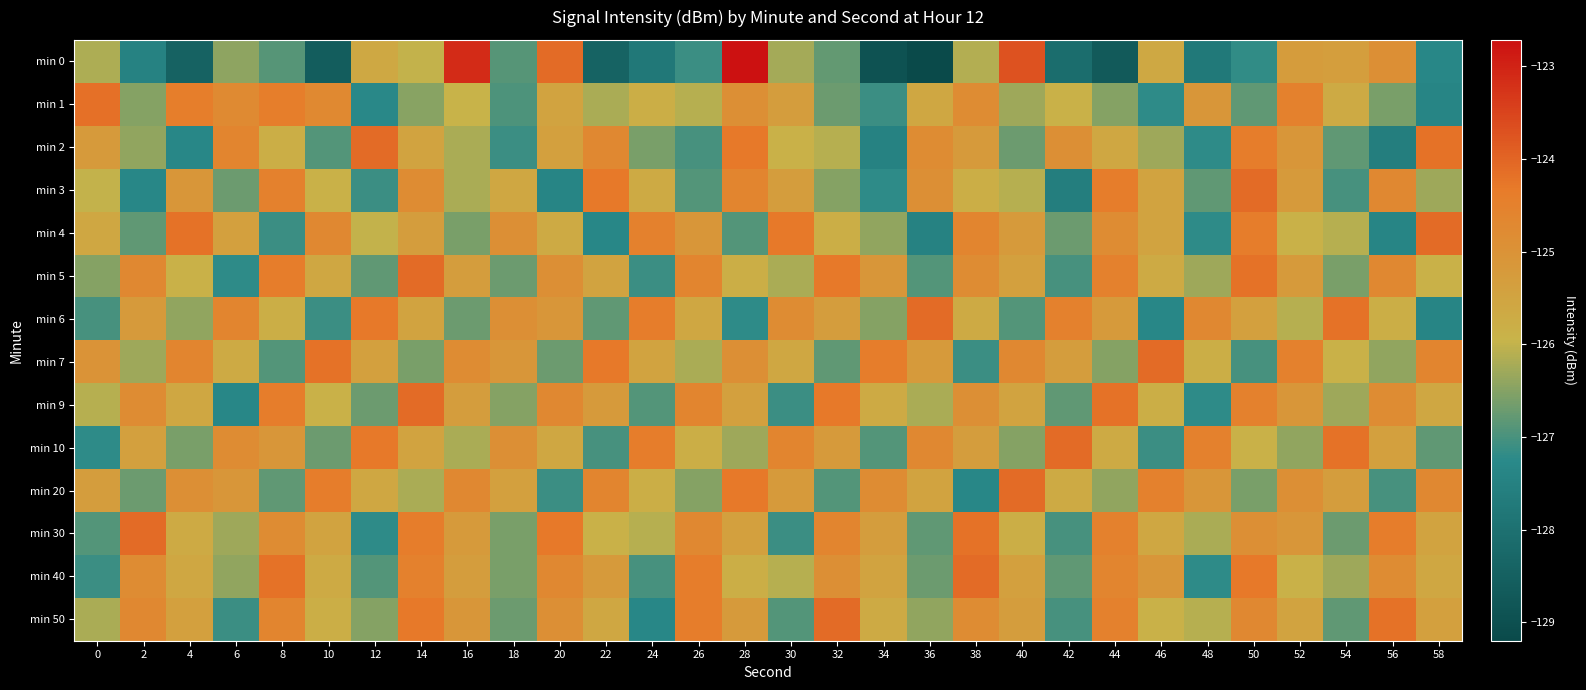

What is the spread (max minus min) of values at 48?

3.3